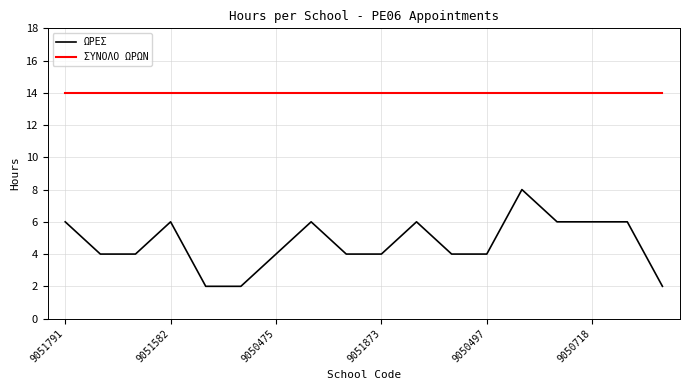

Rank the series by their average value, from highest to lowest.

ΣΥΝΟΛΟ ΩΡΩΝ, ΩΡΕΣ